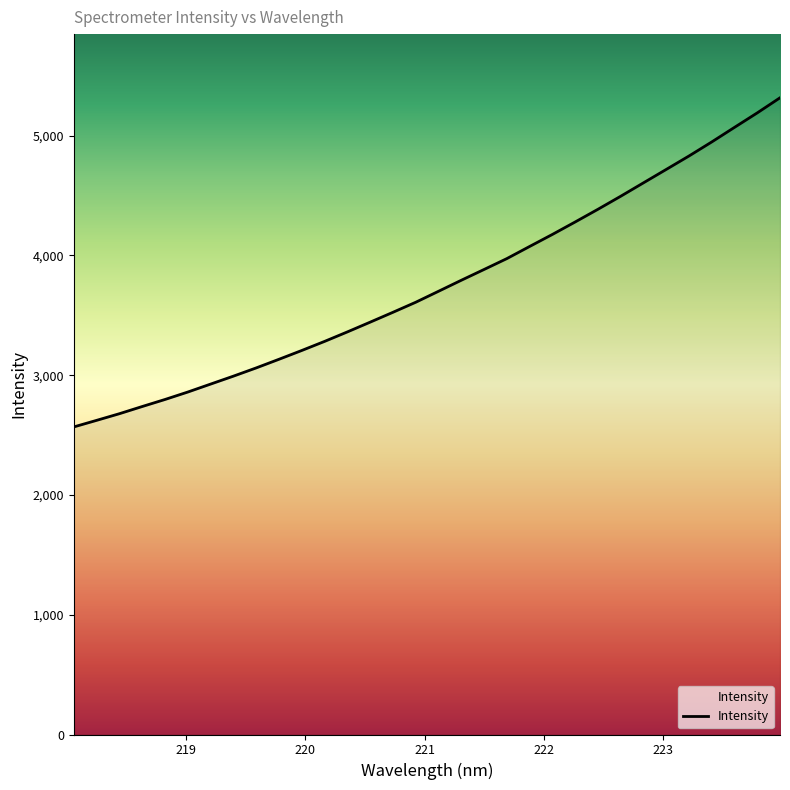

What is the minimum value shown in the chart?

2568.4